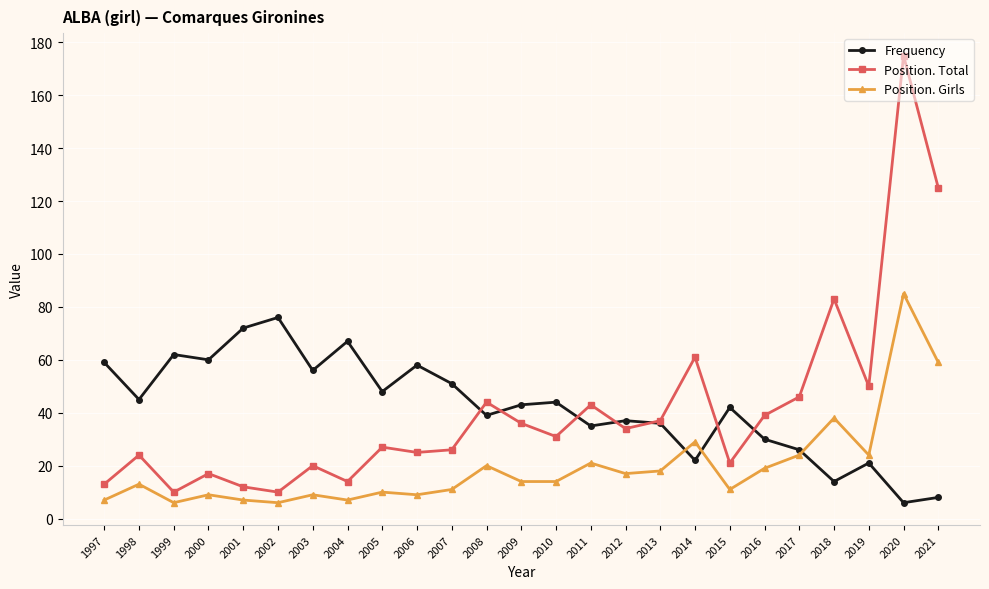

How many times do Position. Total and Frequency cross each other?

7